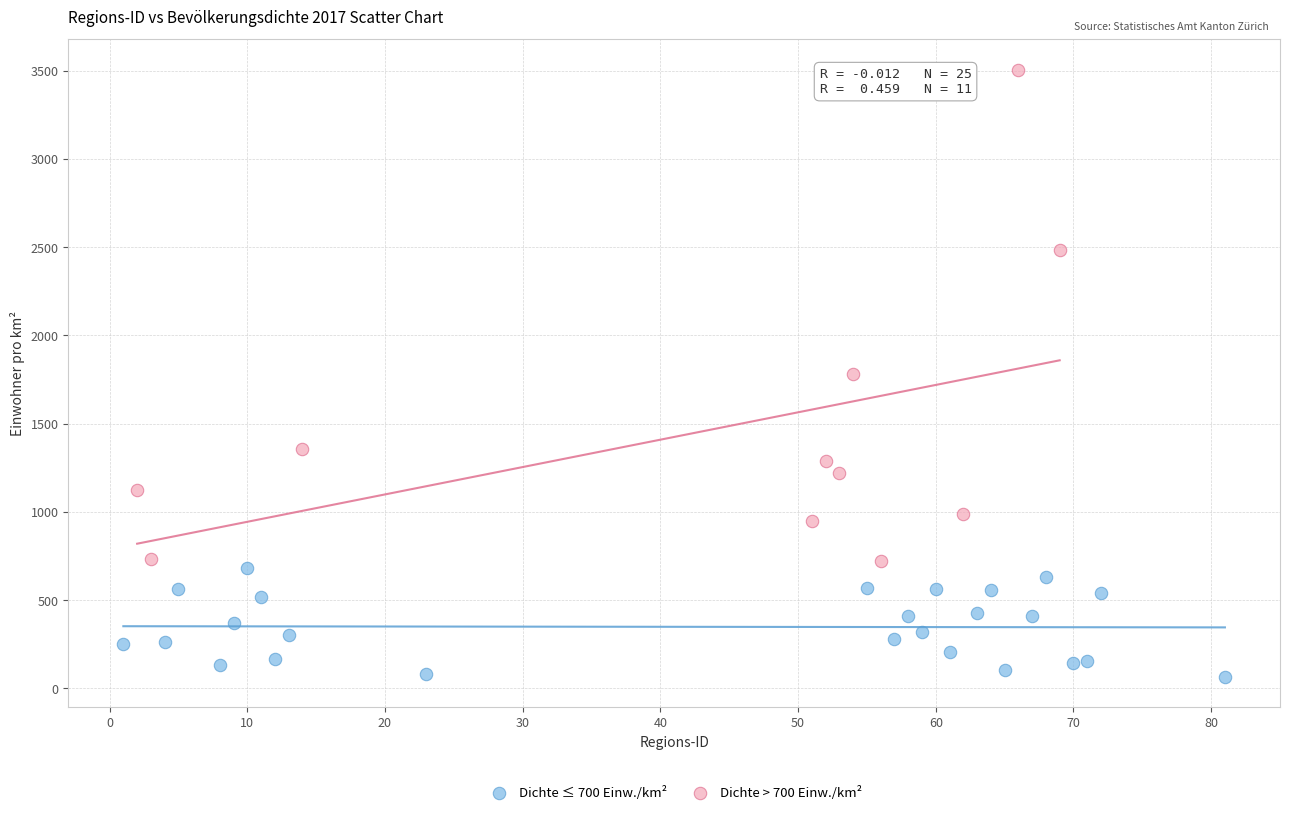

Which series reaches the minimum Y coordinate?

Dichte ≤ 700 Einw./km²